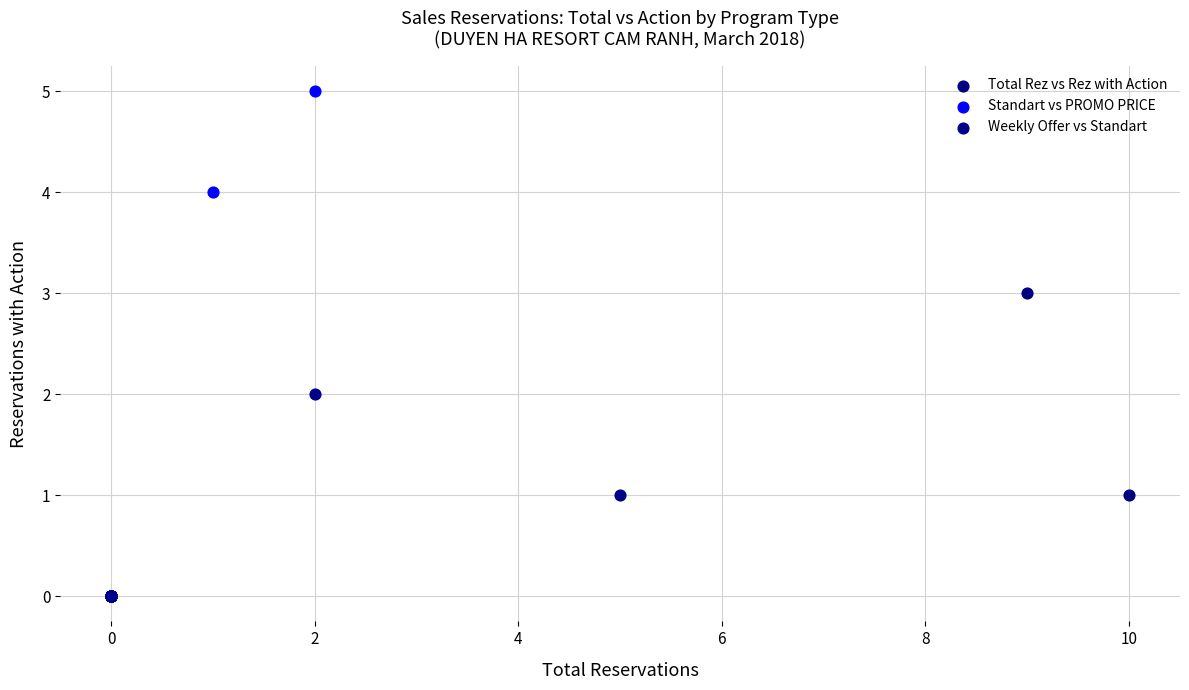

Which series reaches the maximum Y coordinate?

Standart vs PROMO PRICE